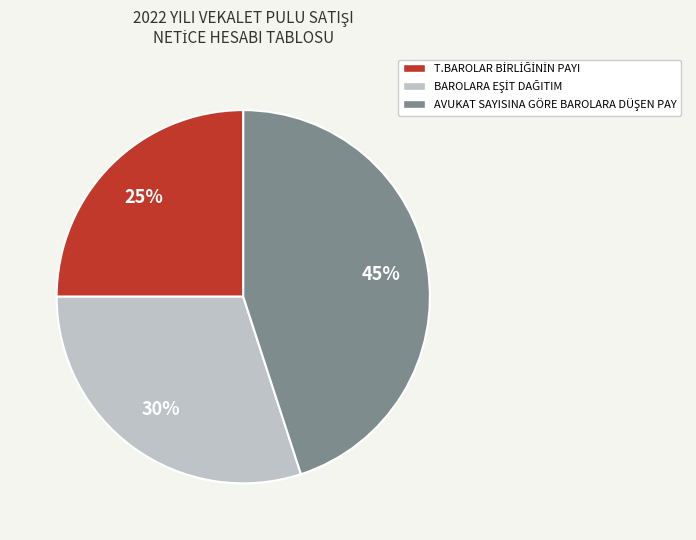

Does any single category account for the majority?

No